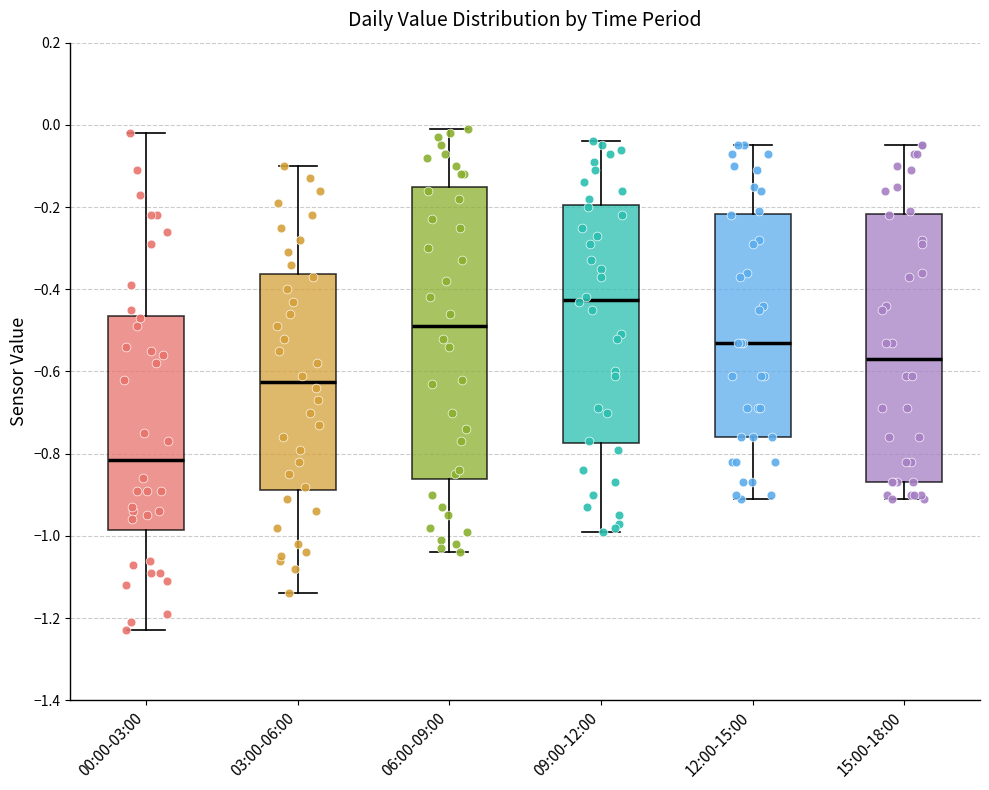

Reading left to right, read every box against the y-axis: the position of its median line, the range the box covers, and the ends of its whiskers. The values are not printed on the chart, so give them approximately, as read against the axis.

00:00-03:00: median -0.82, box -0.98 to -0.46, whiskers -1.22 to -0.02
03:00-06:00: median -0.62, box -0.88 to -0.36, whiskers -1.14 to -0.10
06:00-09:00: median -0.48, box -0.86 to -0.14, whiskers -1.04 to 0.00
09:00-12:00: median -0.42, box -0.78 to -0.20, whiskers -0.98 to -0.04
12:00-15:00: median -0.52, box -0.76 to -0.22, whiskers -0.90 to -0.04
15:00-18:00: median -0.56, box -0.86 to -0.22, whiskers -0.90 to -0.04